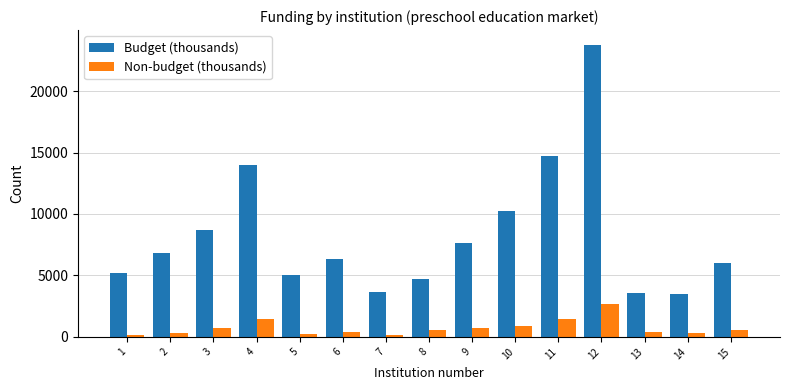

The Budget (thousands) series shows 5035.6 at 5. True or false?

True